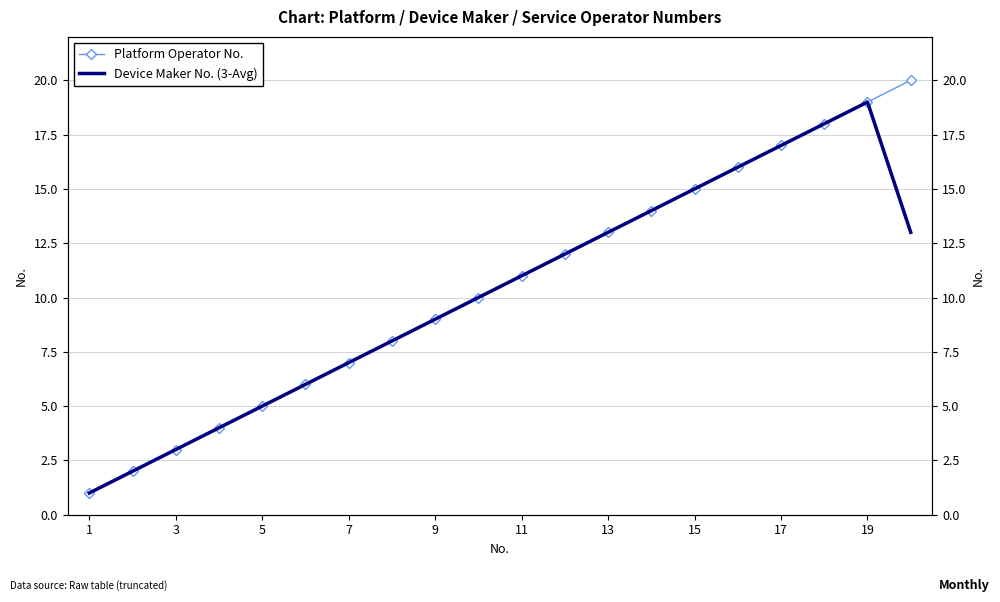

At how many categories does at least one series exceed 6?

14